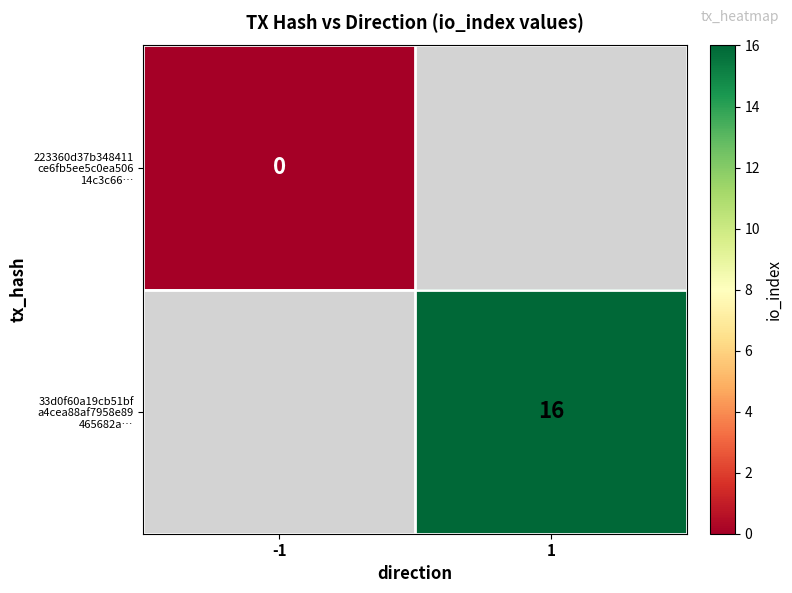

True or false: 33d0f60a19cb51bf a4cea88af7958e89 465682a… has a value of 16.0 at 1.

True